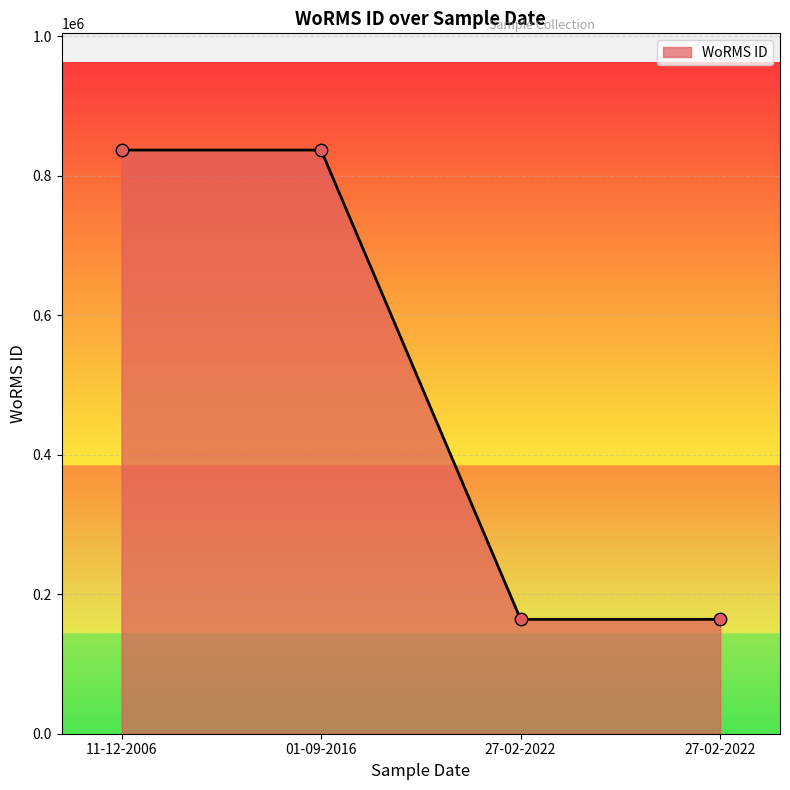

What is the ratio of the value at 27-02-2022 to the value at 11-12-2006?

0.2